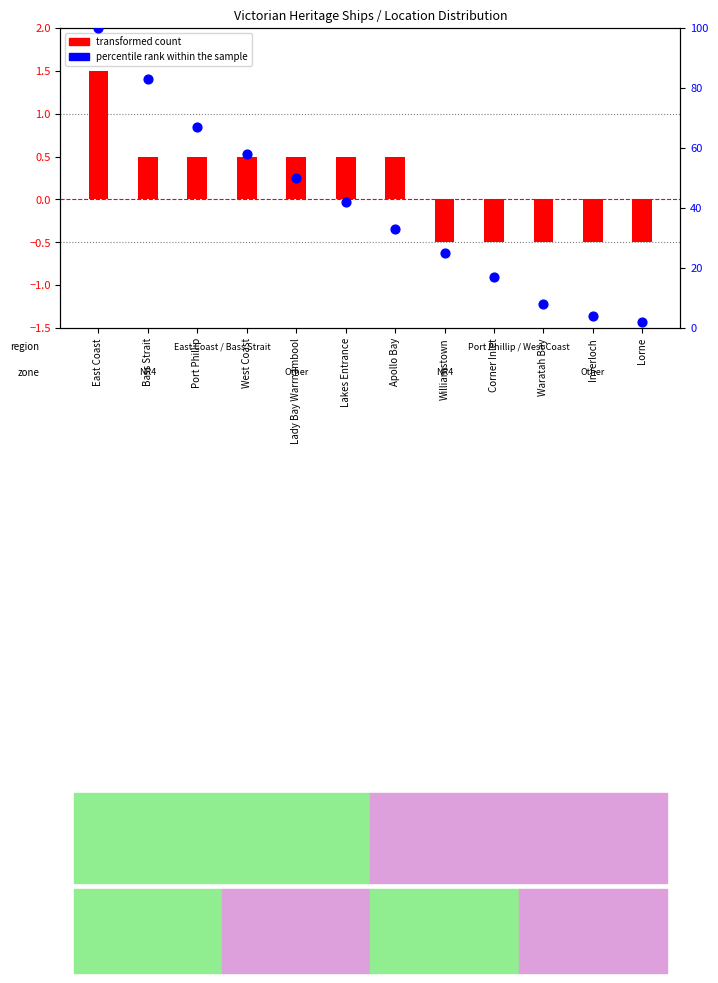

Which series reaches the maximum Y coordinate?

percentile rank within the sample